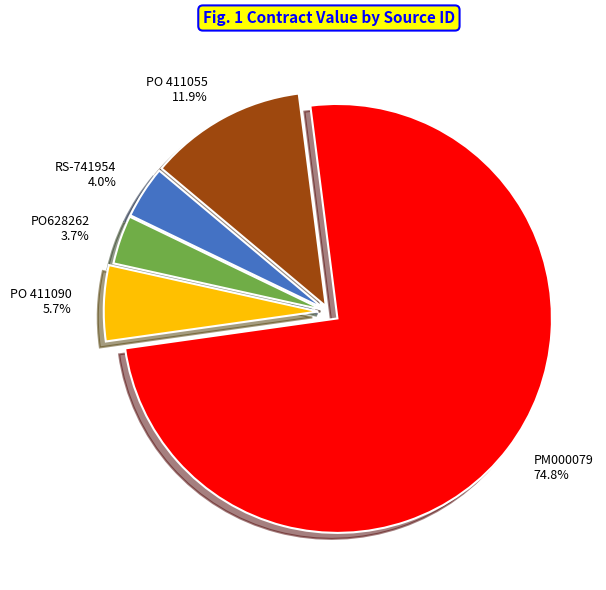

Which slice is the largest?

PM000079